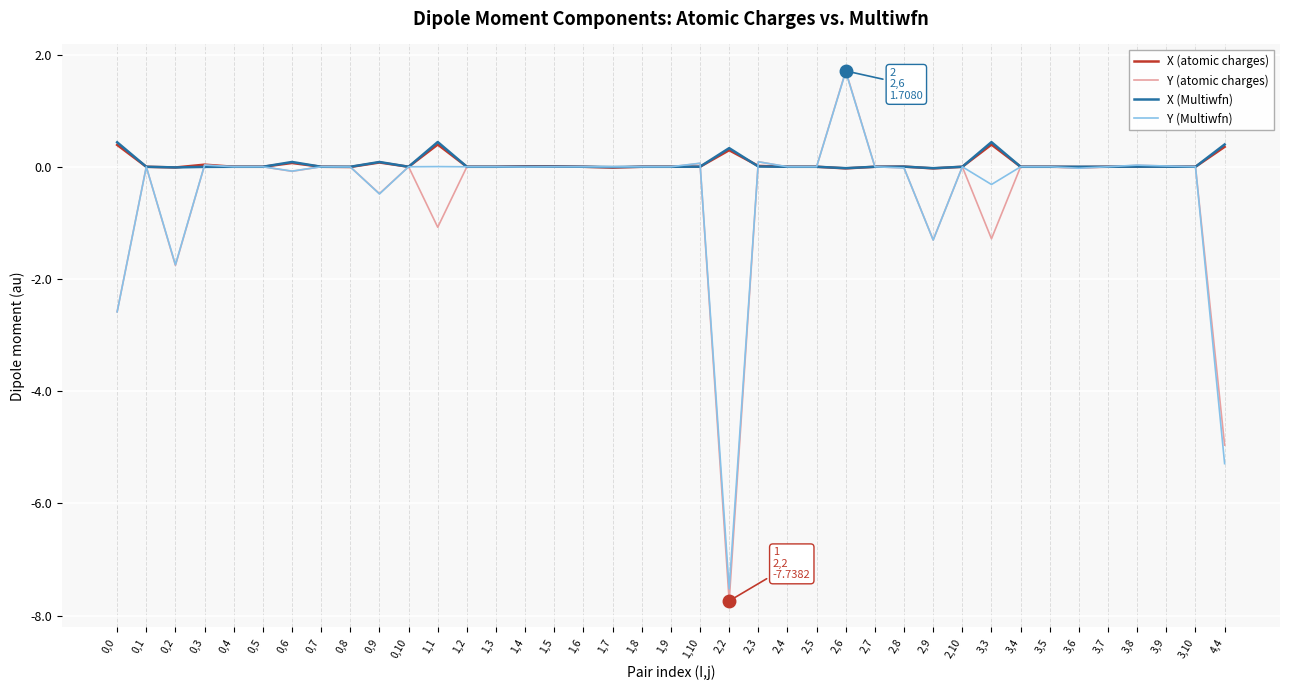

Is it true that X (Multiwfn) equals 0.1 at 0,6?

True